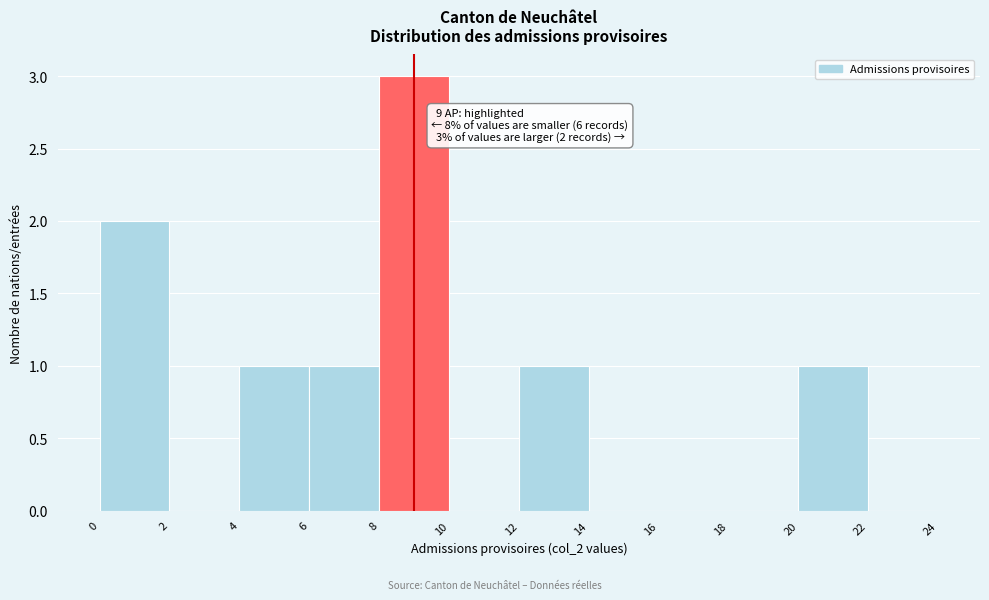

Over which range of the x-axis is the bar tallest?

8 to 10